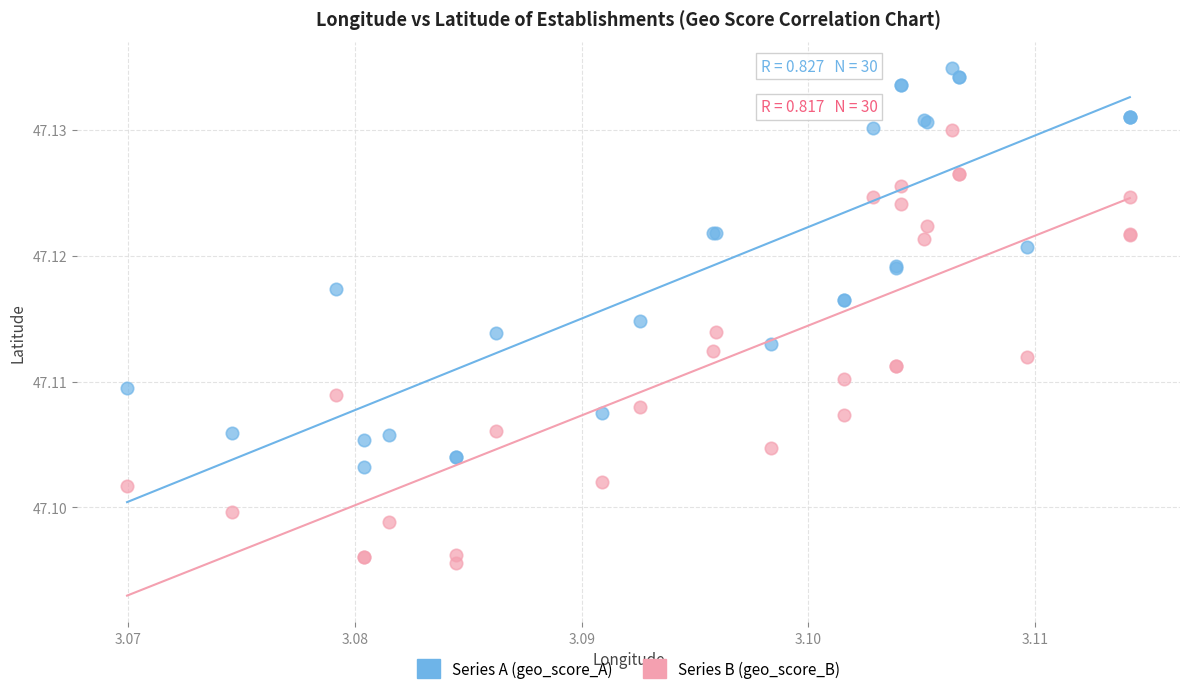

Which series has the widest spread of Y values?

Series B (geo_score_B)